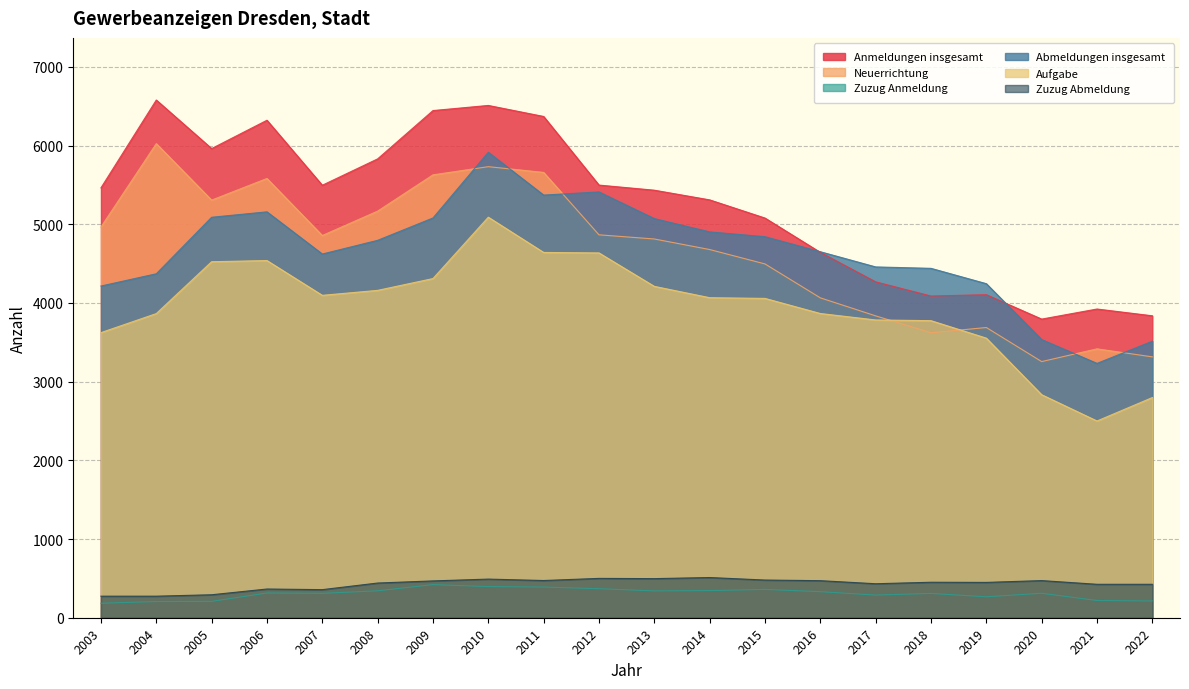

In Aufgabe, how many points are lower than both neighbors (excluding endpoints)?

2